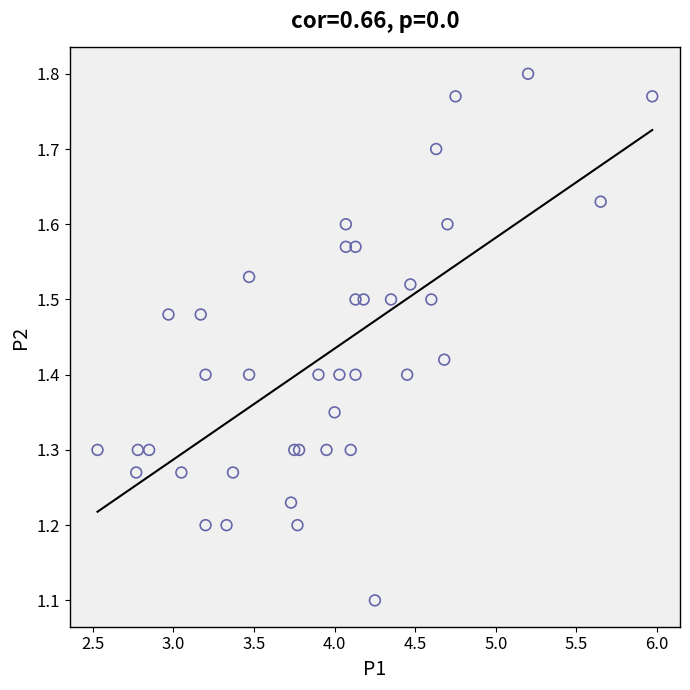

What Y value in the scatter plot is closest to 1?

1.1